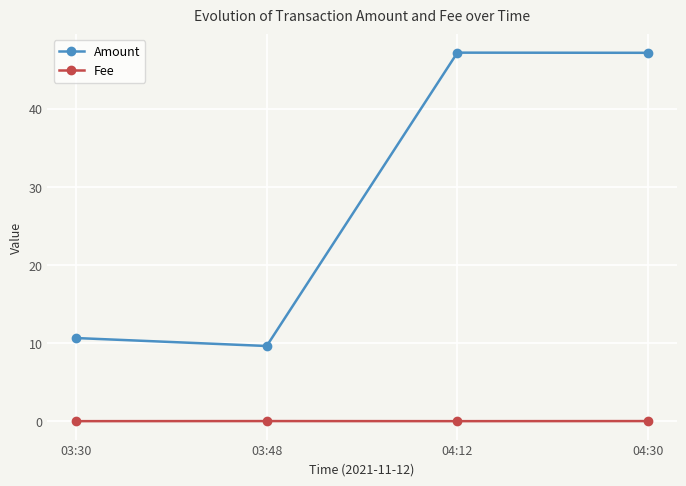

What is the label of the 3rd point from the right?

03:48